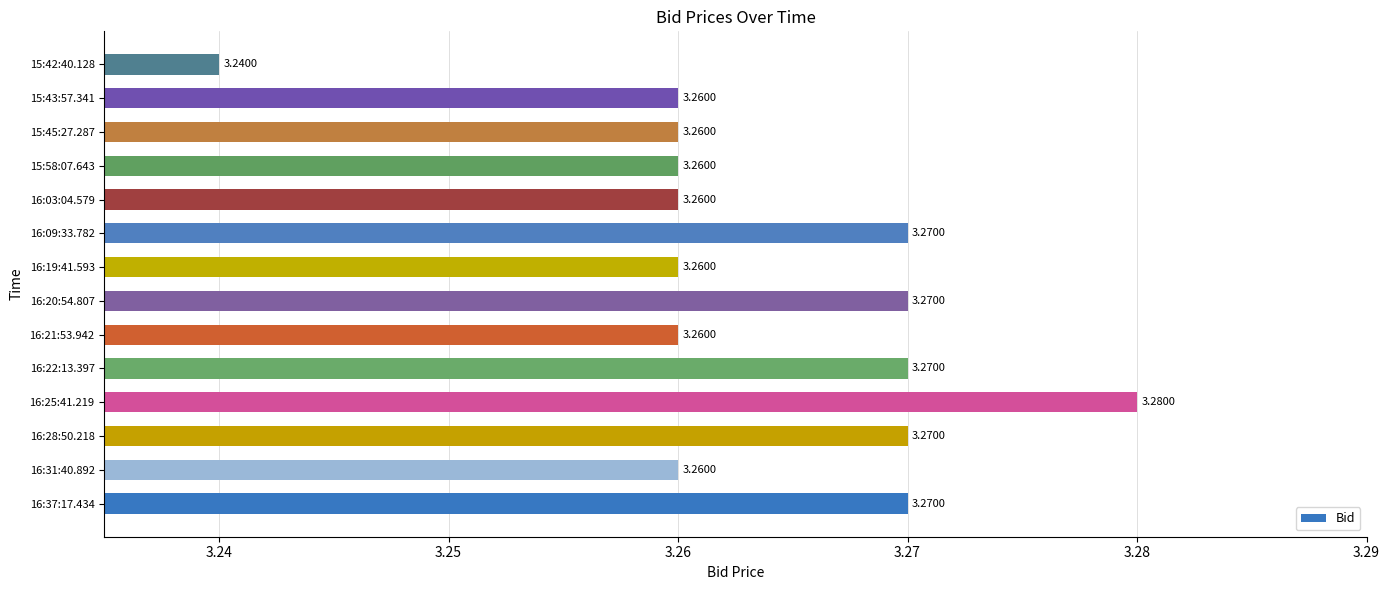

How many distinct data groups are displayed?

1